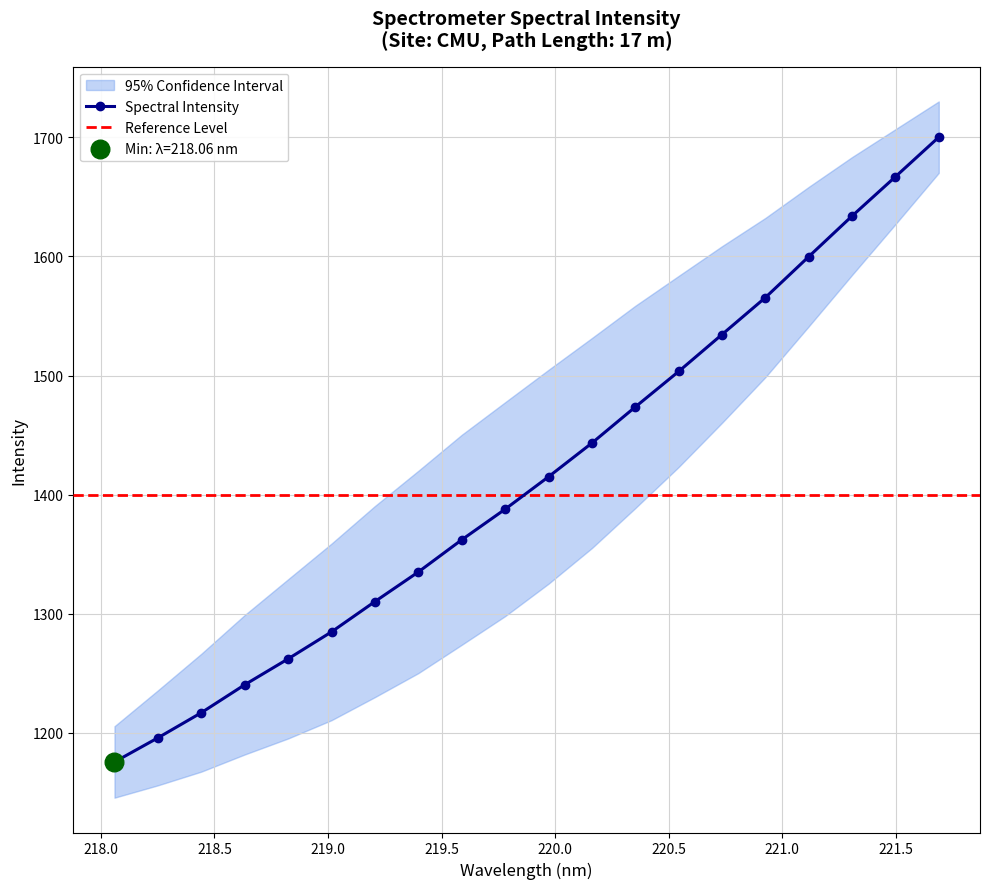

Between 218.2508 and 219.2067, which is larger?

219.2067